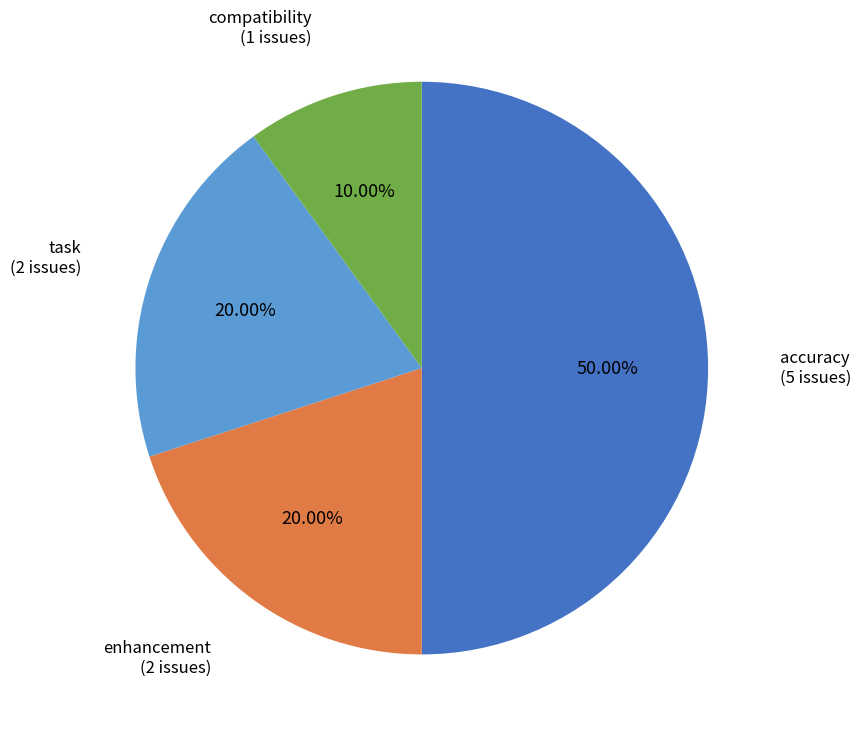

Is compatibility (1 issues) the majority of the pie?

No